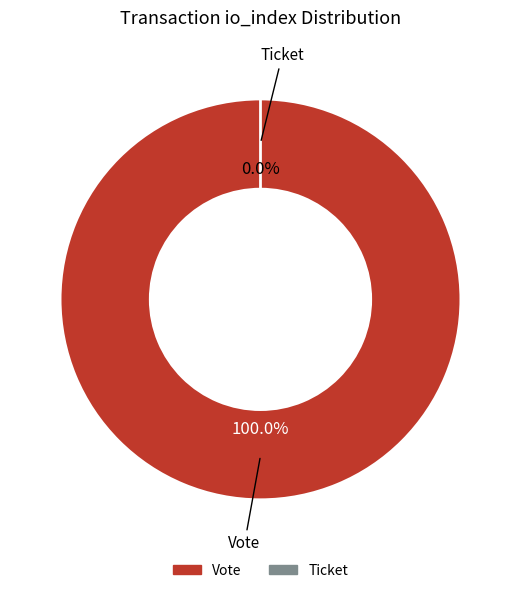

The Vote (io_index=1) slice represents 99% of the pie. True or false?

False